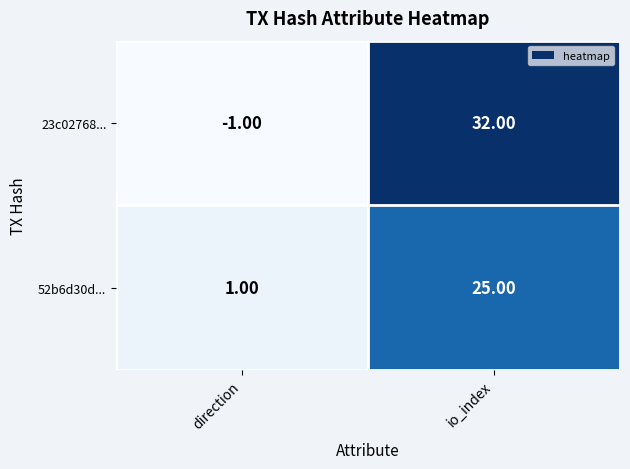

At which category does the chart reach its peak across all series?

io_index